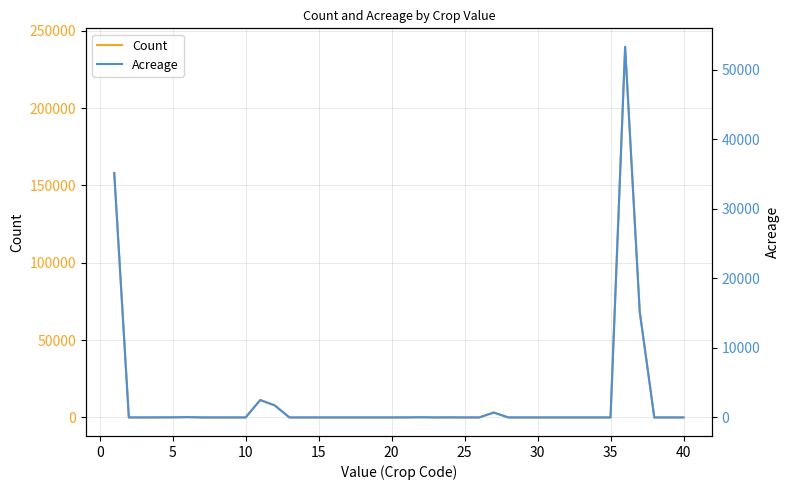

At how many categories does at least one series exceed 111881?

2